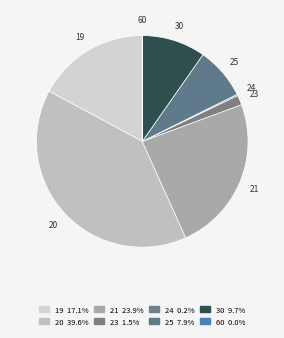

What is the ratio of the value at 20 to the value at 30?

4.1